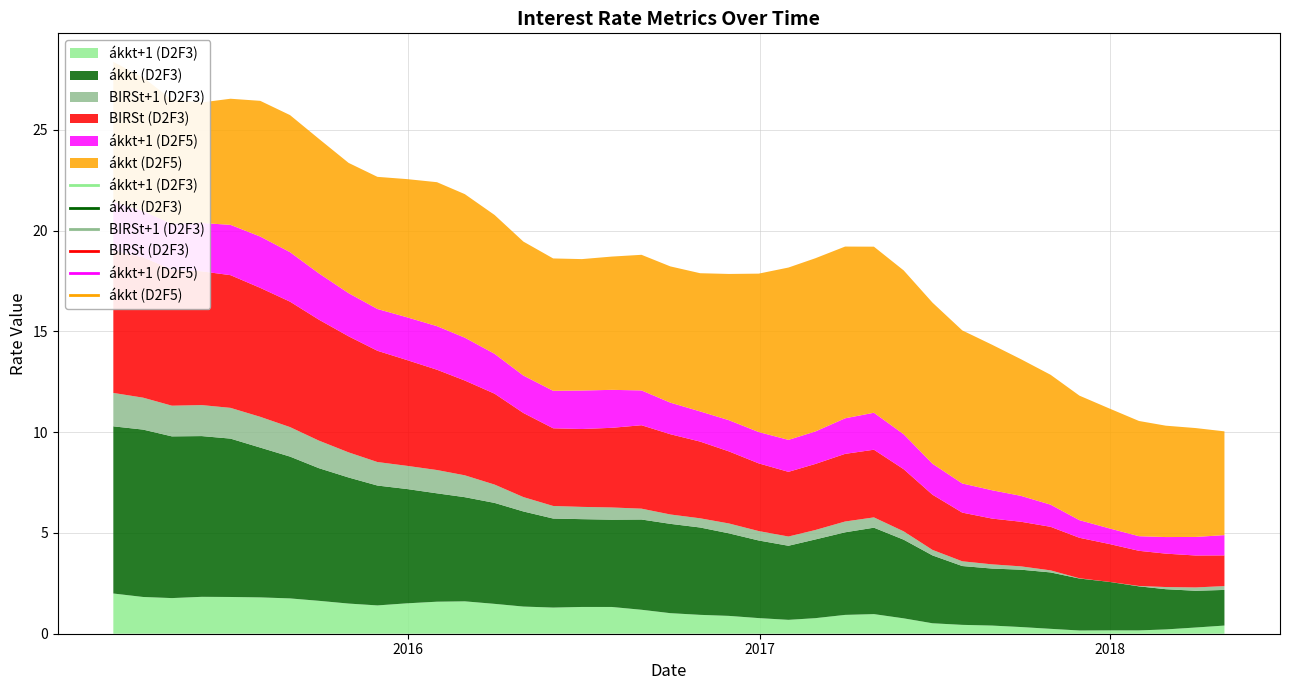

What are all the series names shown in the legend?

akkt_next, akkt, BIRS_next, BIRS, akkt_next_D5, akkt_D5